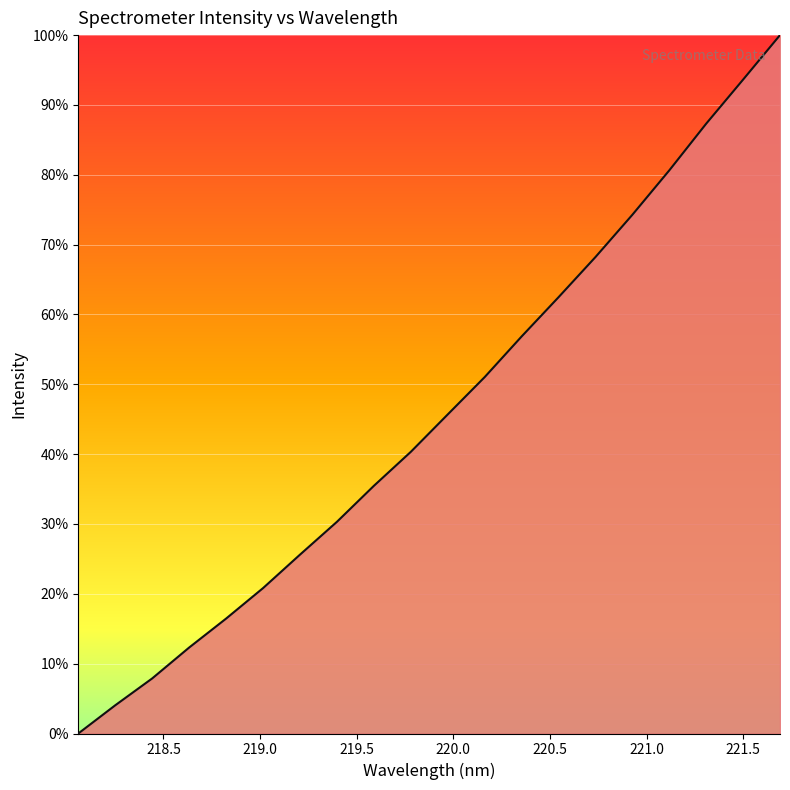

What is the maximum value shown in the chart?

100.0